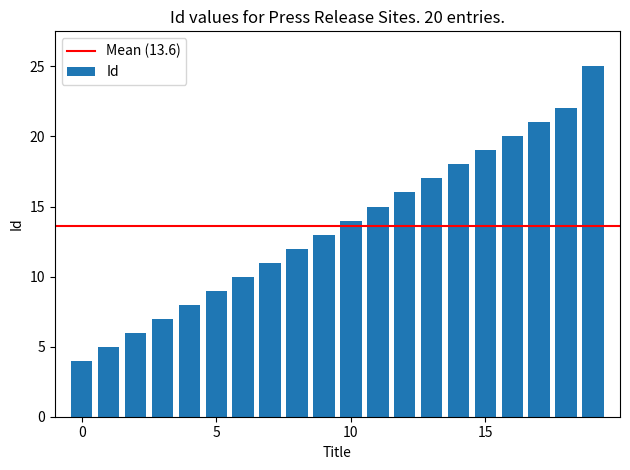

What is the maximum value shown in the chart?

25